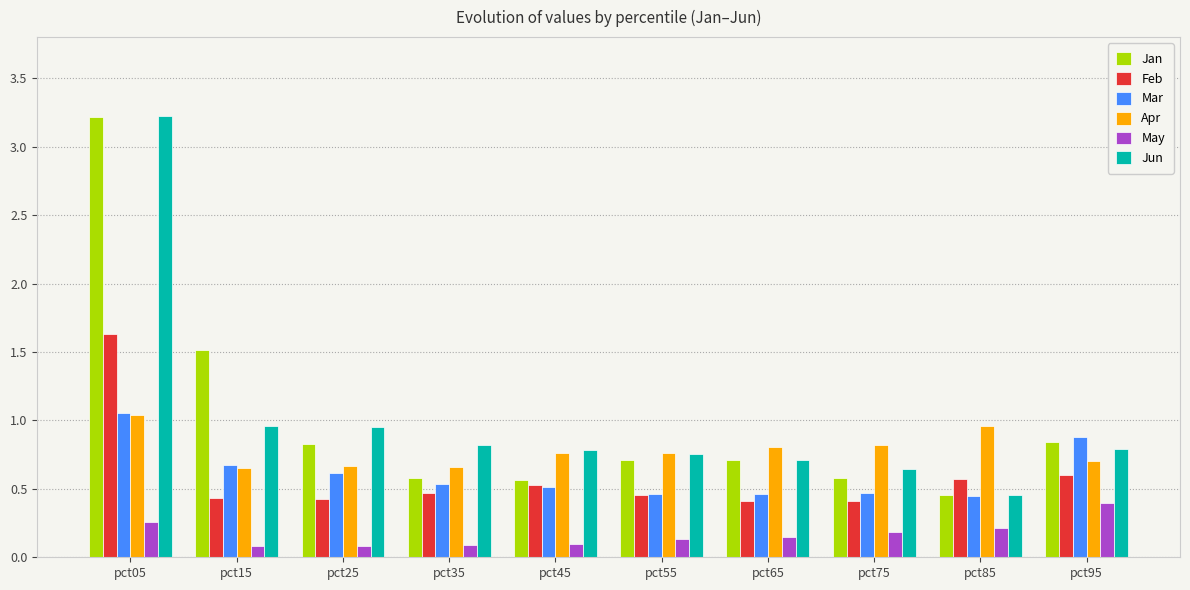

At which label does May reach its peak?

pct95